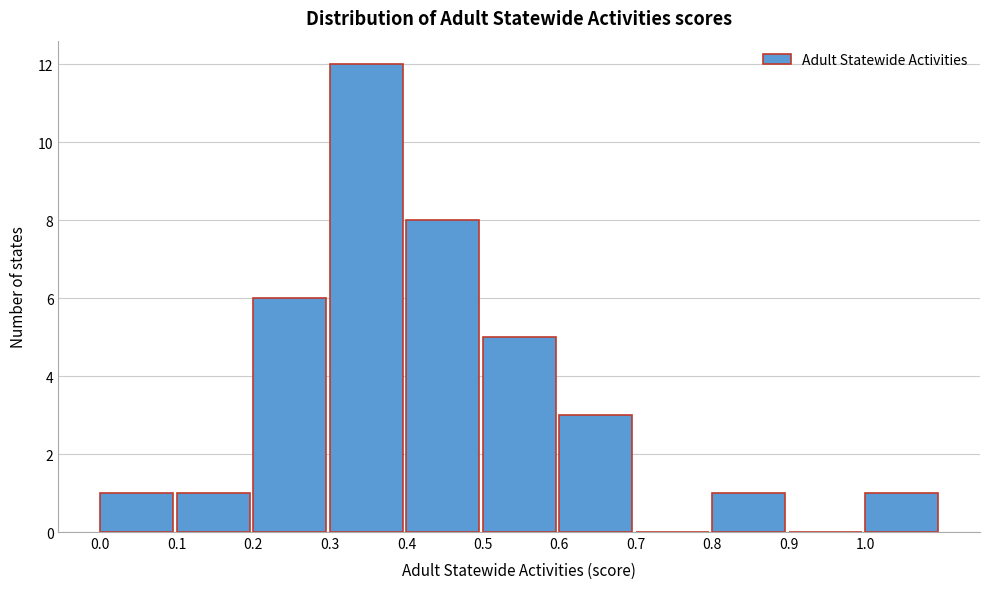

Reading left to right, list every bar in this chart as the range it spans on the x-axis followed by its height. The values are not printed on the chart, so give them approximately, as read against the axis.

0.0 to 0.1: 1
0.1 to 0.2: 1
0.2 to 0.3: 6
0.3 to 0.4: 12
0.4 to 0.5: 8
0.5 to 0.6: 5
0.6 to 0.7: 3
0.7 to 0.8: 0
0.8 to 0.9: 1
0.9 to 1.0: 0
1.0 to 1.1: 1